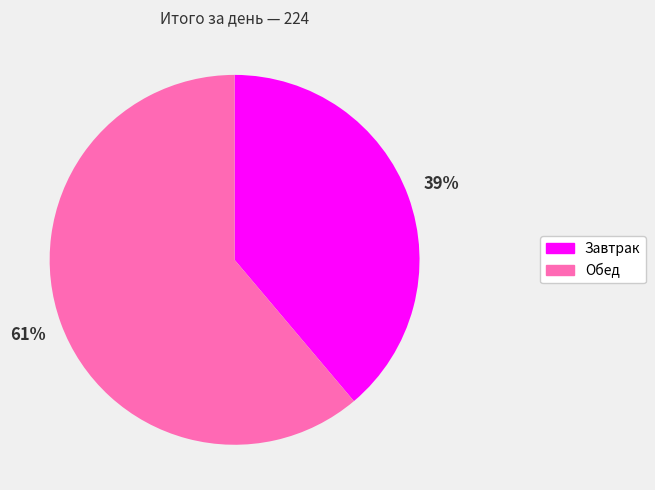

Rank the categories by value from highest to lowest.

Обед, Завтрак